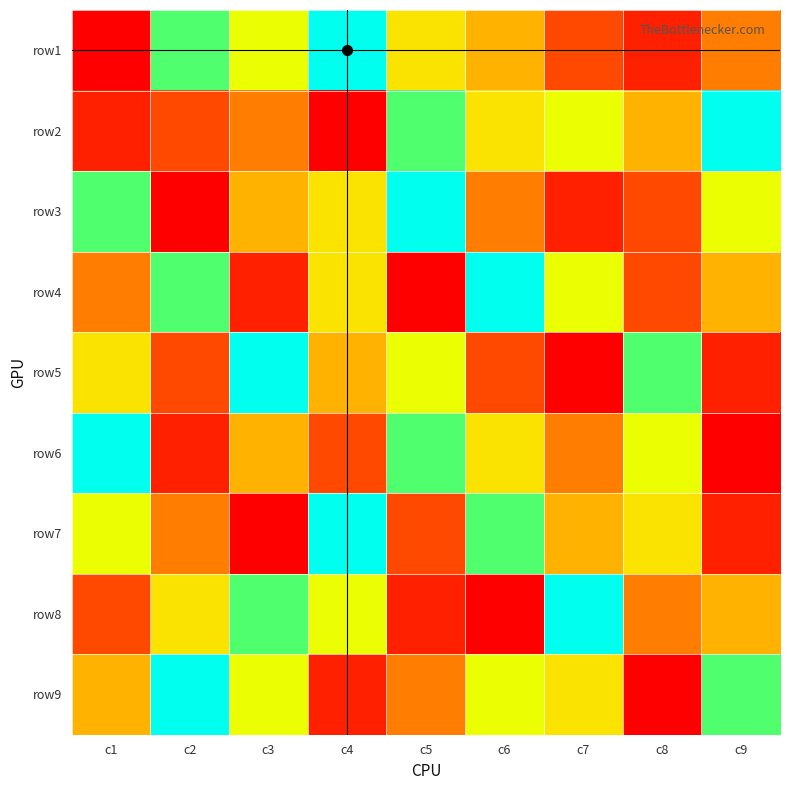

List the series in order of their peak value, highest first.

row1, row2, row3, row4, row5, row6, row7, row8, row9